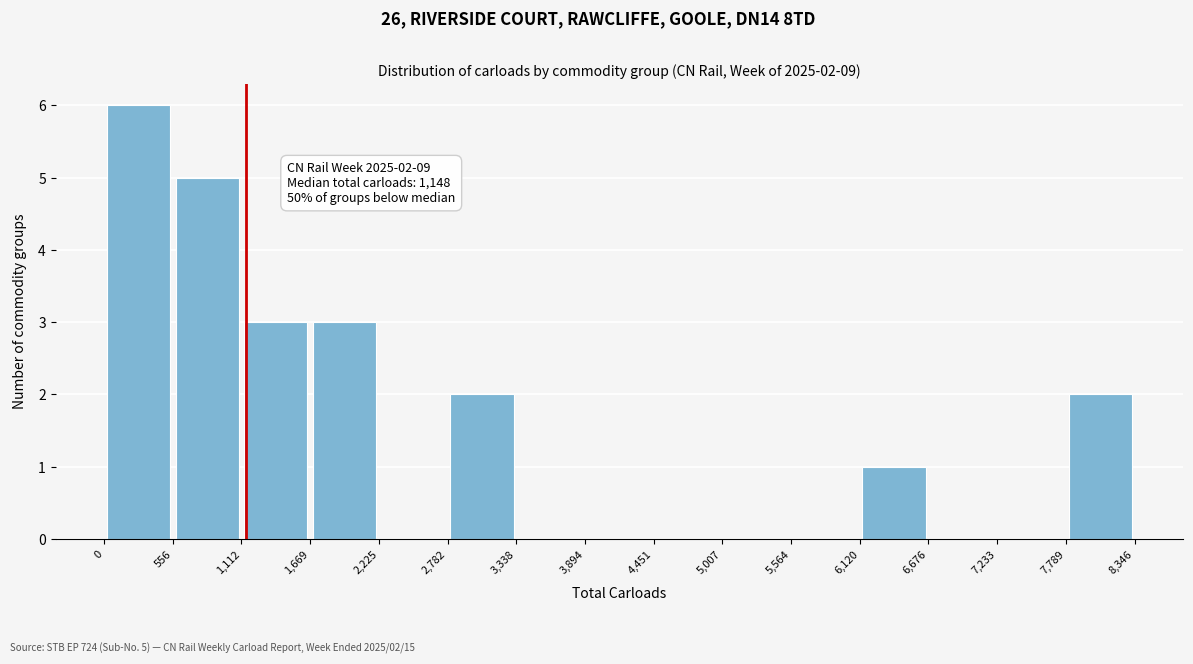

Over which range of the x-axis is the bar tallest?

0 to 556